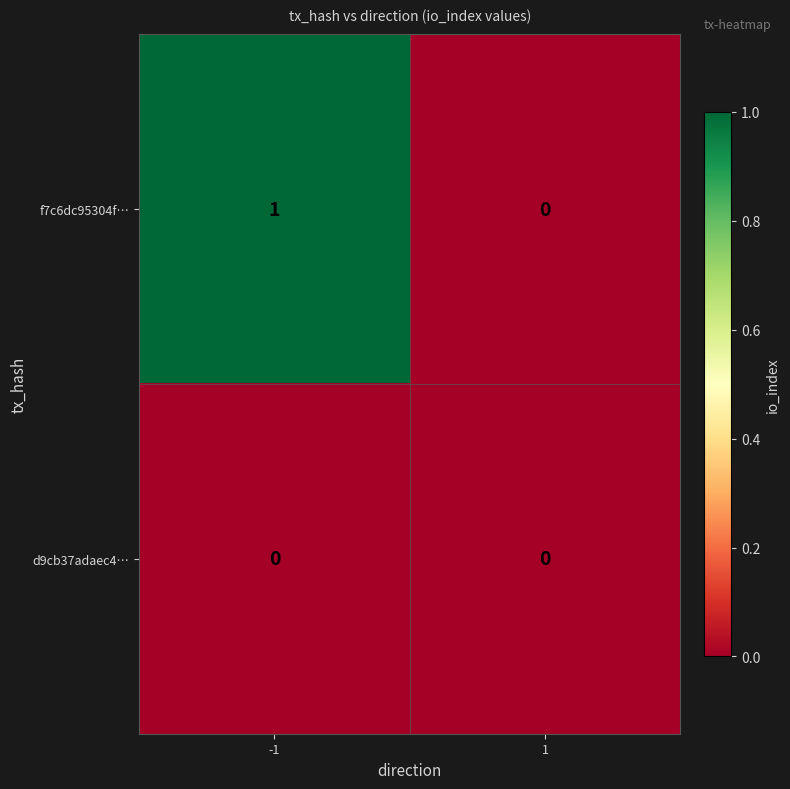

Between -1 and 1, which series saw the biggest shift?

f7c6dc95304f…